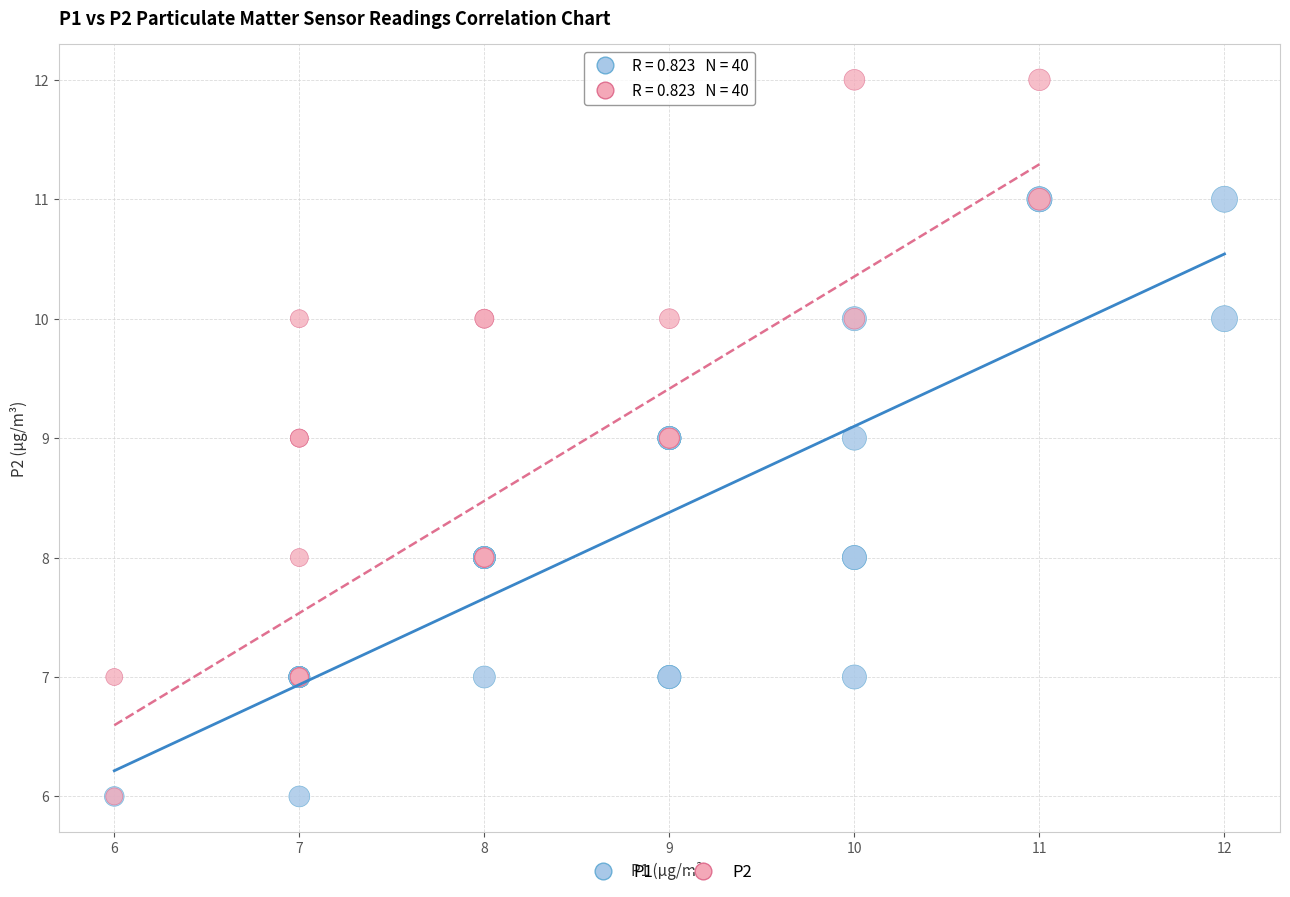

Which series has the largest Y range (max minus min)?

P2